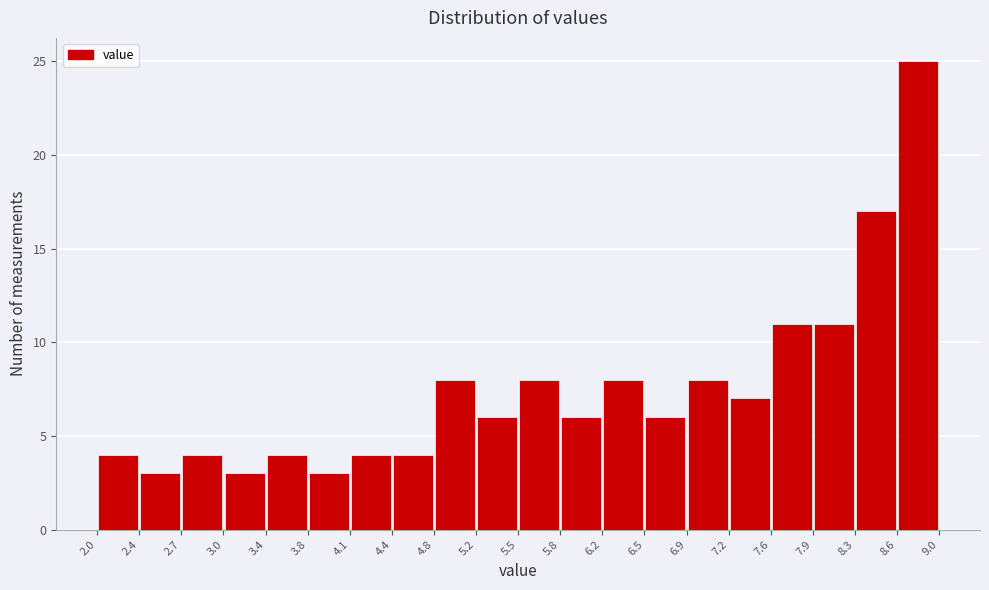

Reading left to right, transcribe this chart: for each bar, give the range it covers on the x-axis and its height. The values are not printed on the chart, so give them approximately, as read against the axis.

2.0 to 2.4: 4
2.4 to 2.7: 3
2.7 to 3.0: 4
3.0 to 3.4: 3
3.4 to 3.8: 4
3.8 to 4.1: 3
4.1 to 4.4: 4
4.4 to 4.8: 4
4.8 to 5.2: 8
5.2 to 5.5: 6
5.5 to 5.8: 8
5.8 to 6.2: 6
6.2 to 6.5: 8
6.5 to 6.9: 6
6.9 to 7.2: 8
7.2 to 7.6: 7
7.6 to 7.9: 11
7.9 to 8.3: 11
8.3 to 8.6: 17
8.6 to 9.0: 25